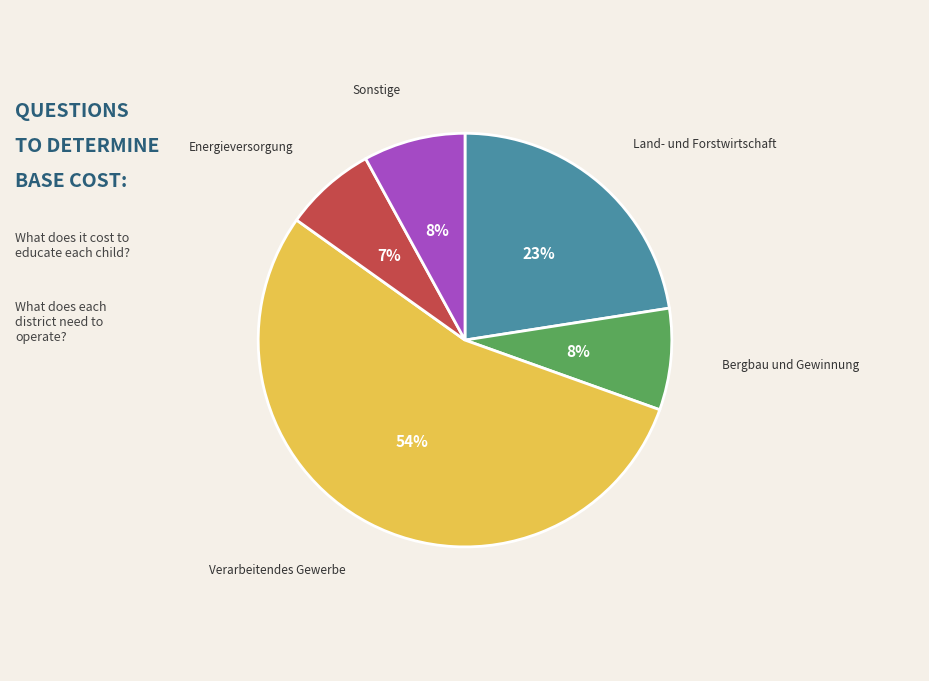

What percentage is the Energieversorgung slice, to the nearest percent?

7%